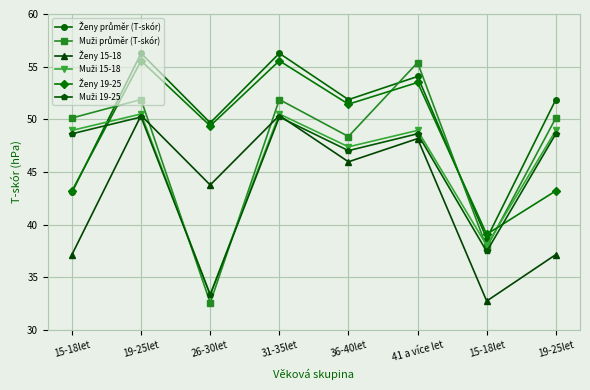

At which category is the sum across all series the highest?

19-25let